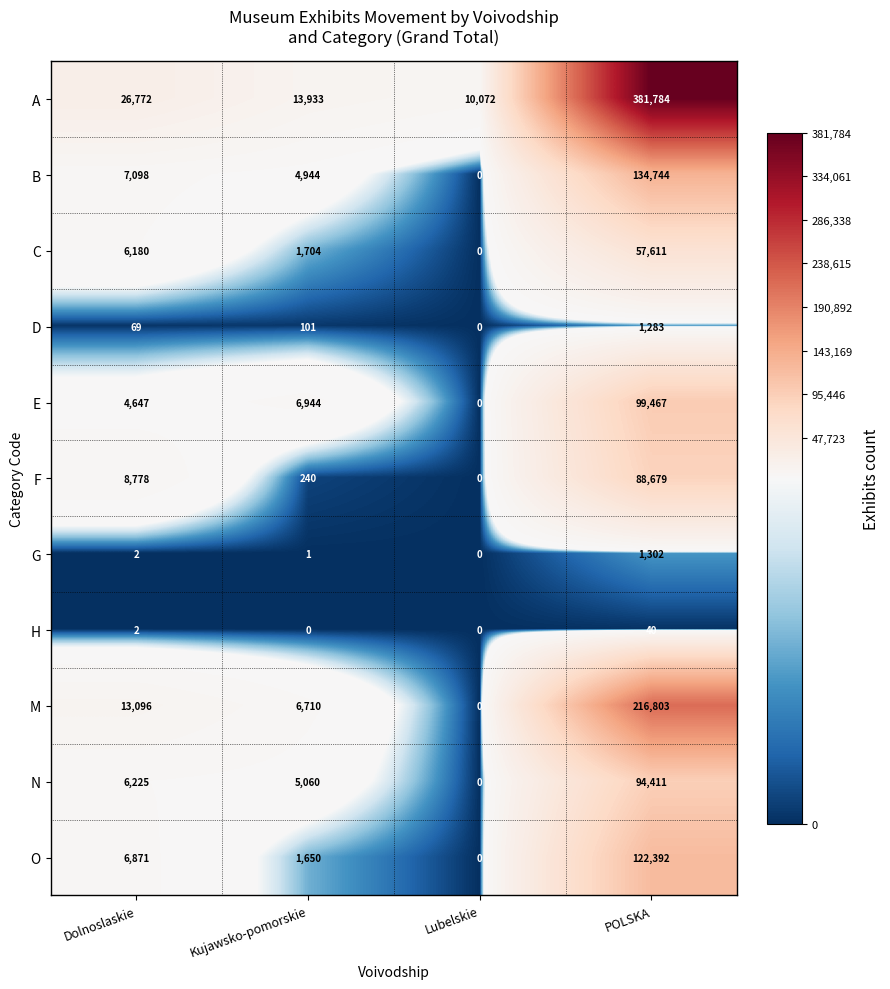

Which category has the lowest value in the C series?

Lubelskie